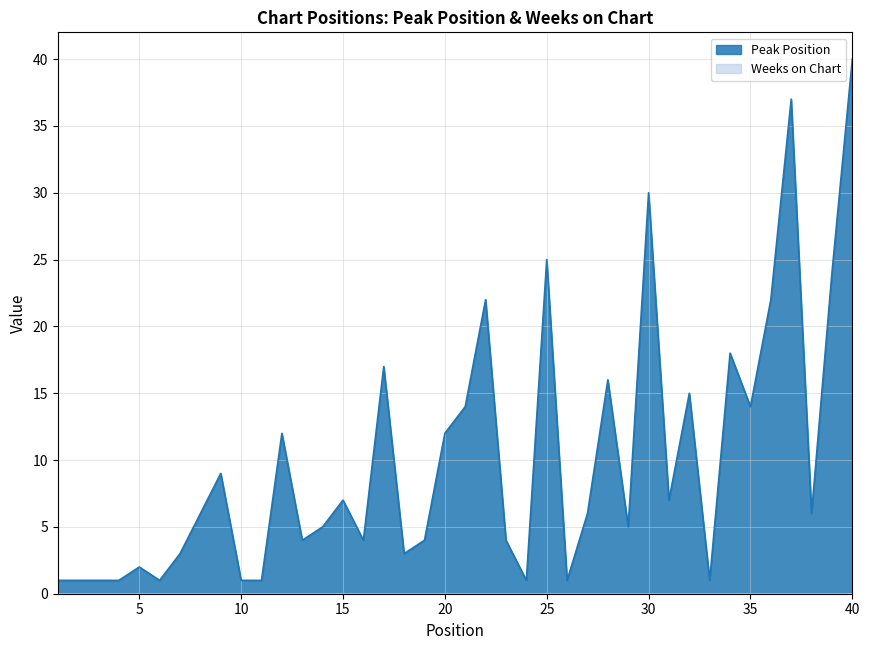

What is the change in value from 7 to 27?

+3